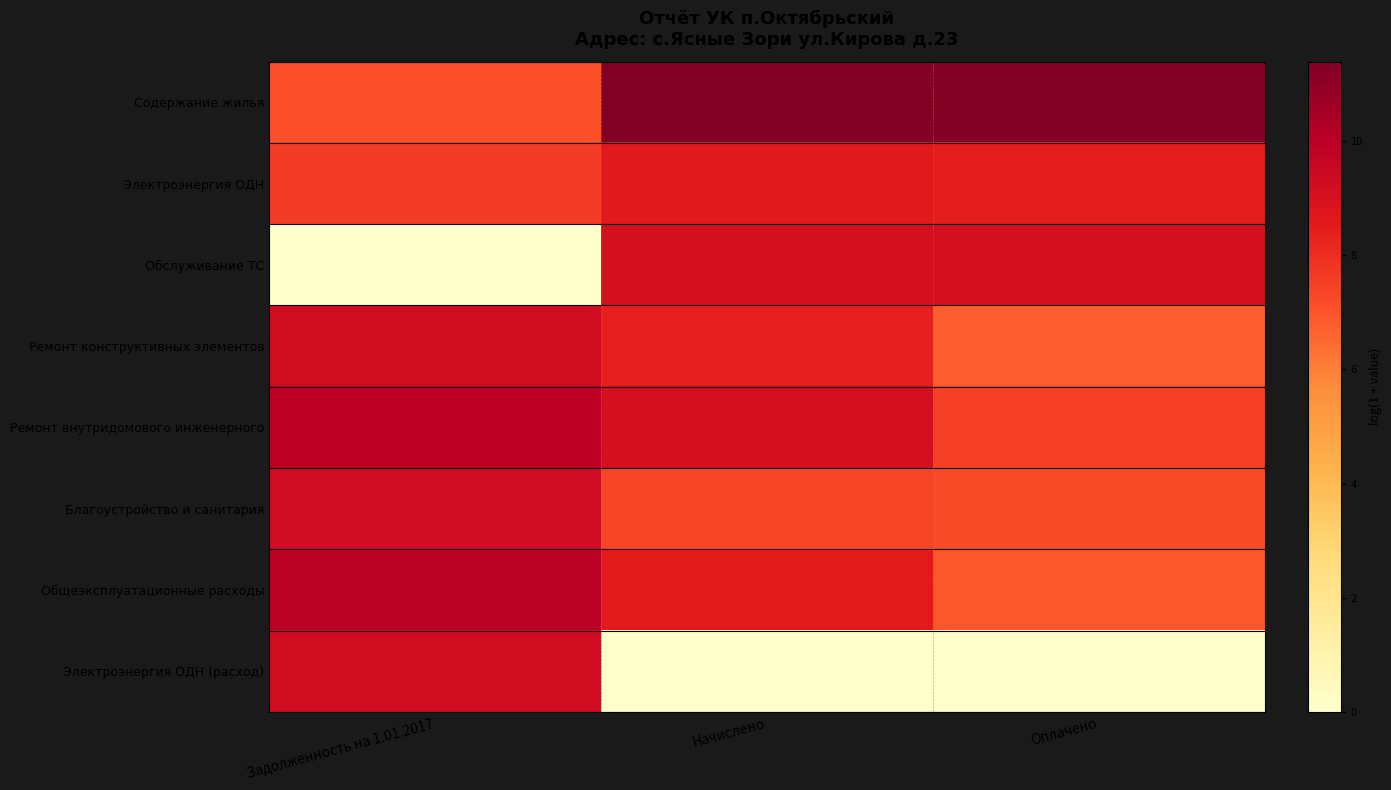

At which category does the chart reach its peak across all series?

Начислено